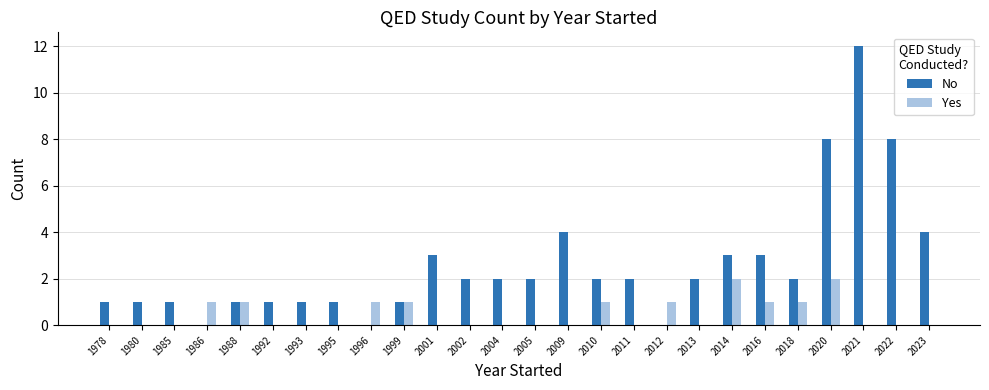

Which series has the widest spread of values?

No